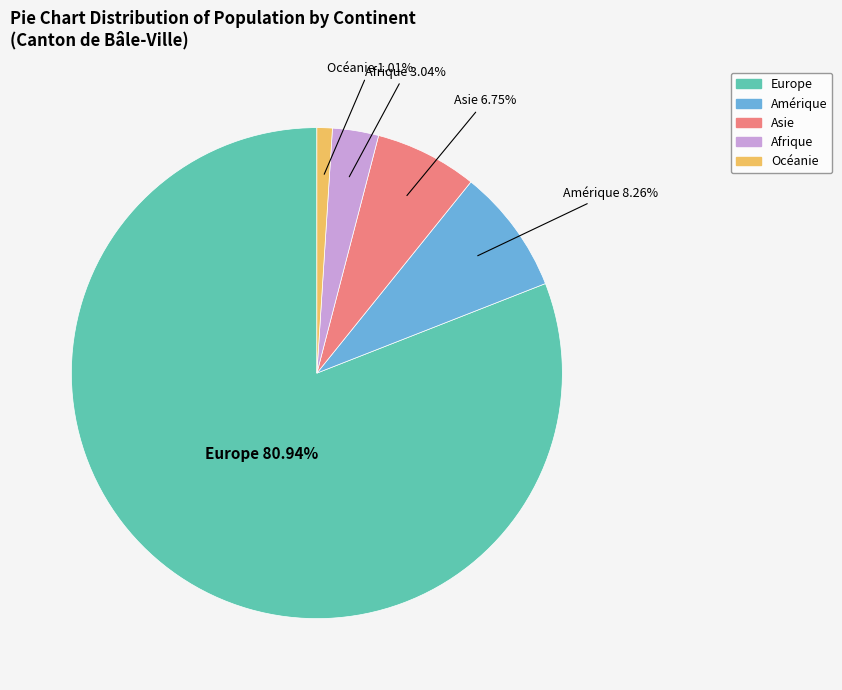

Is there any slice that represents more than half of the pie?

Yes